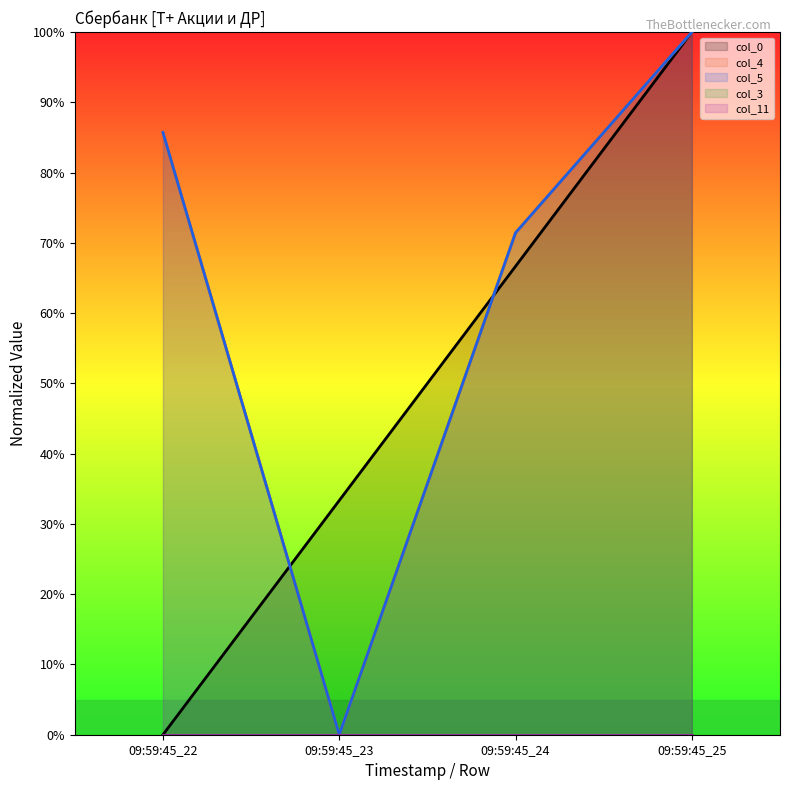

What is the sum of the col_4 values at 09:59:45_24 and 09:59:45_23?

71.4